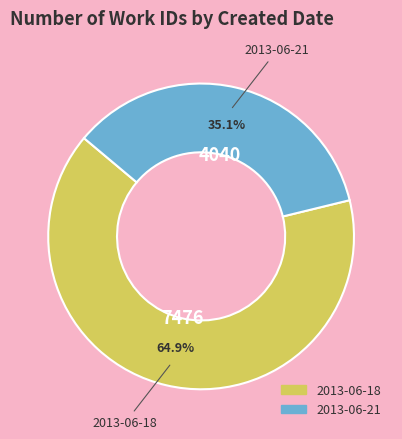

Does 2013-06-21 represent more than half of the total?

No